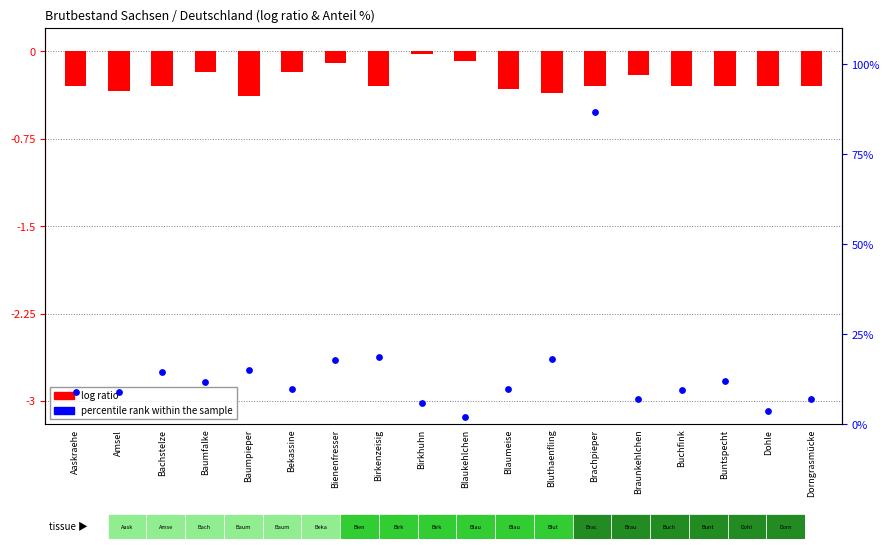

What are all the series names shown in the legend?

log ratio, percentile rank within the sample